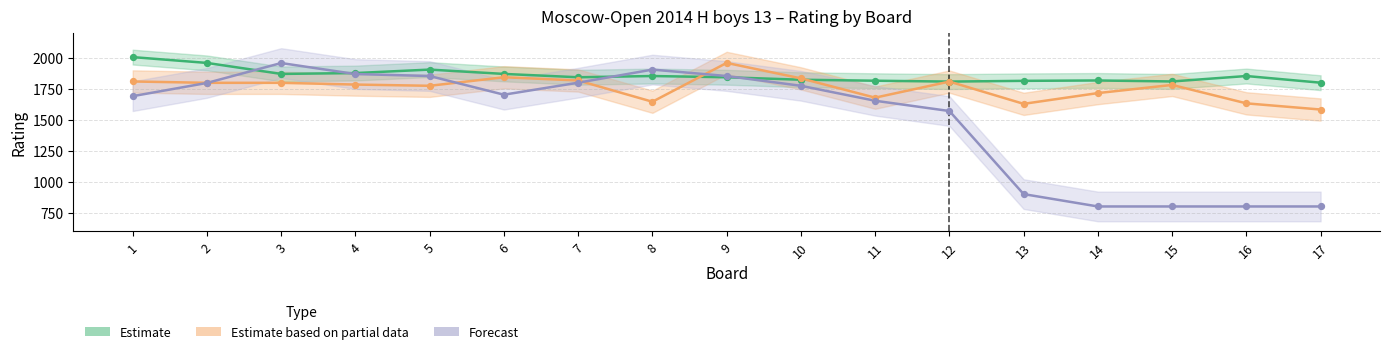

Which series reaches the minimum Y coordinate?

Forecast